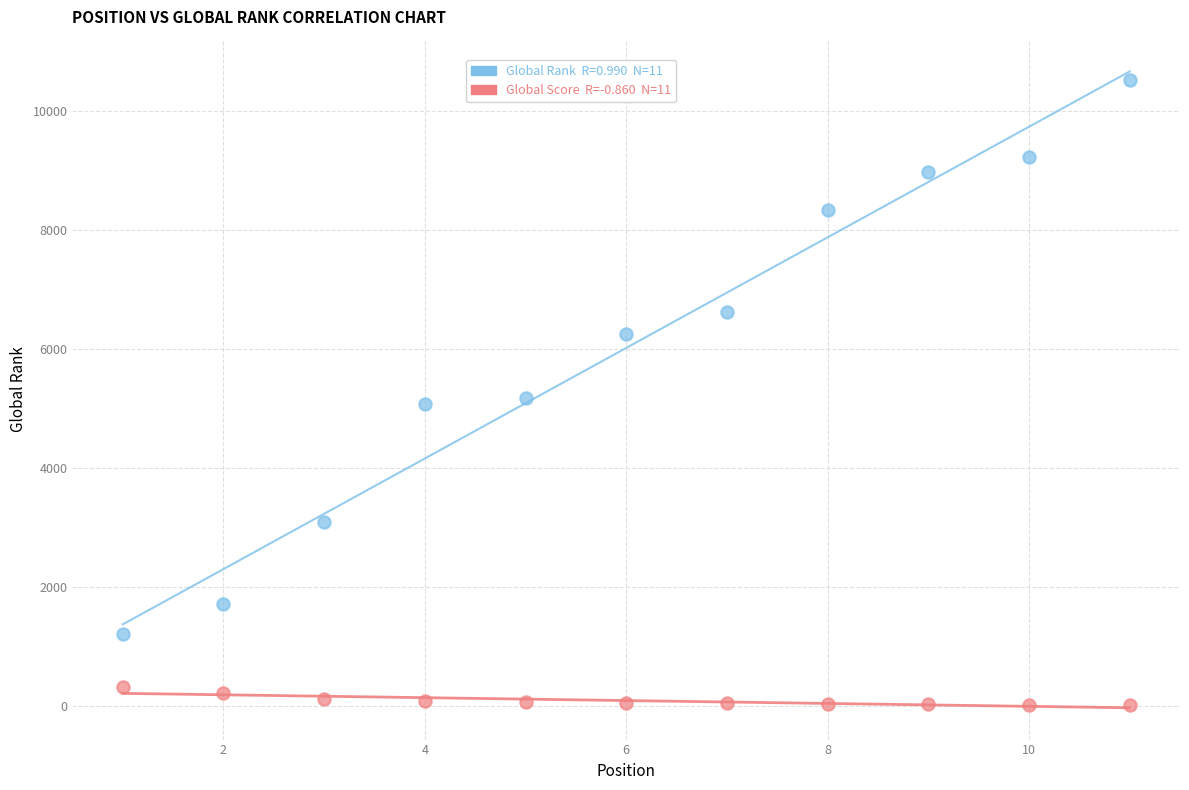

Across all data points, what is the range of X values (max minus min)?

10